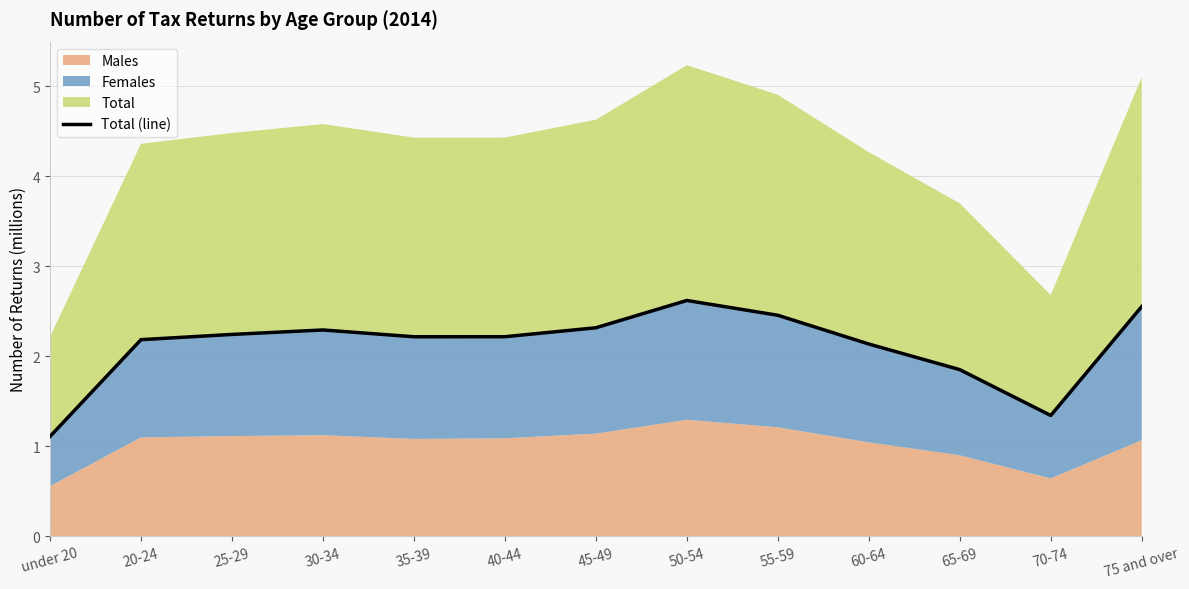

True or false: the data shows 0.8 at 25-29.

False